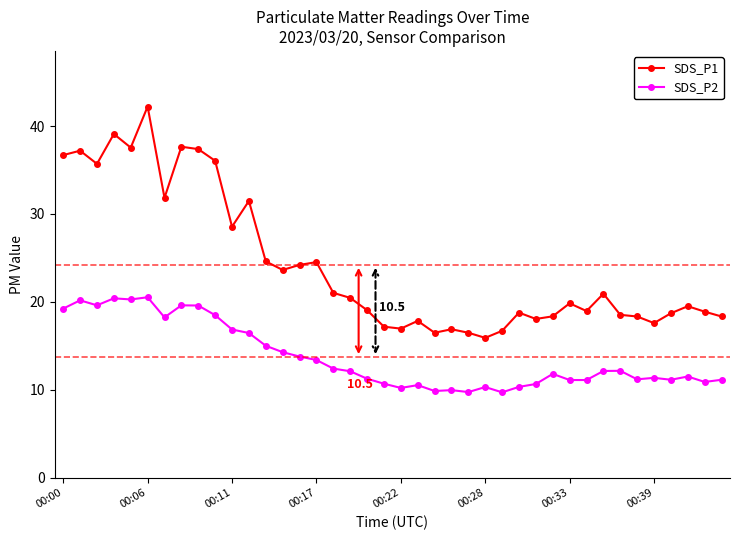

At how many categories does at least one series exceed 24?

15